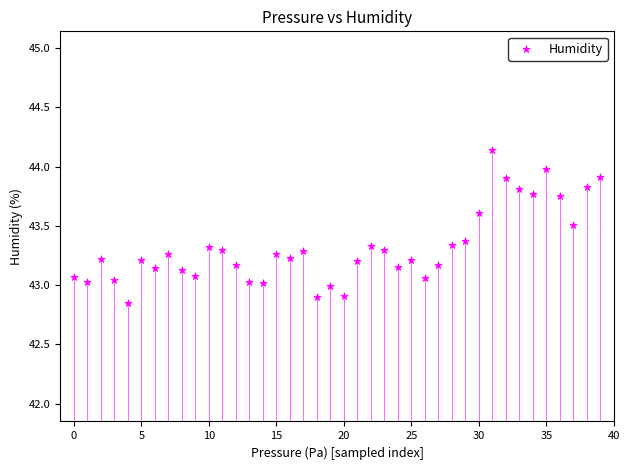

What is the range of Y values (max minus min)?

1.3